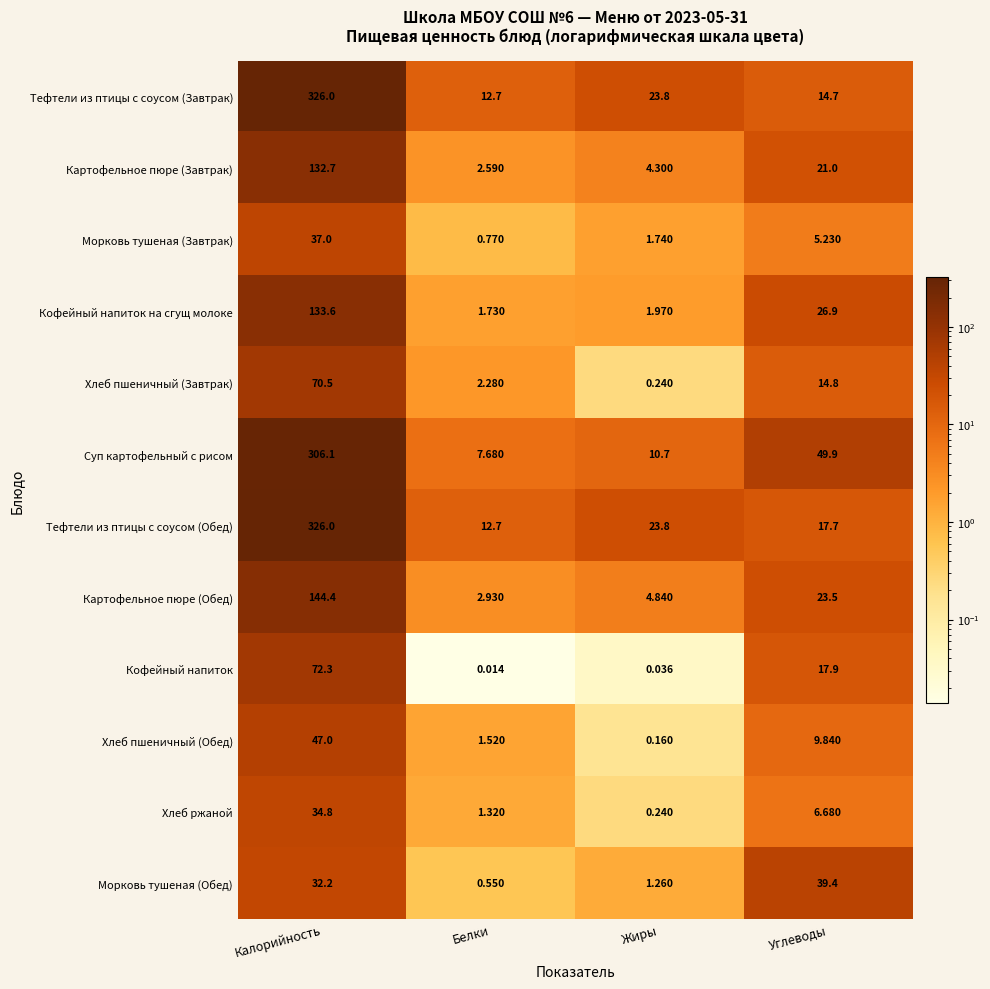

Count the number of data series in this chart.

12